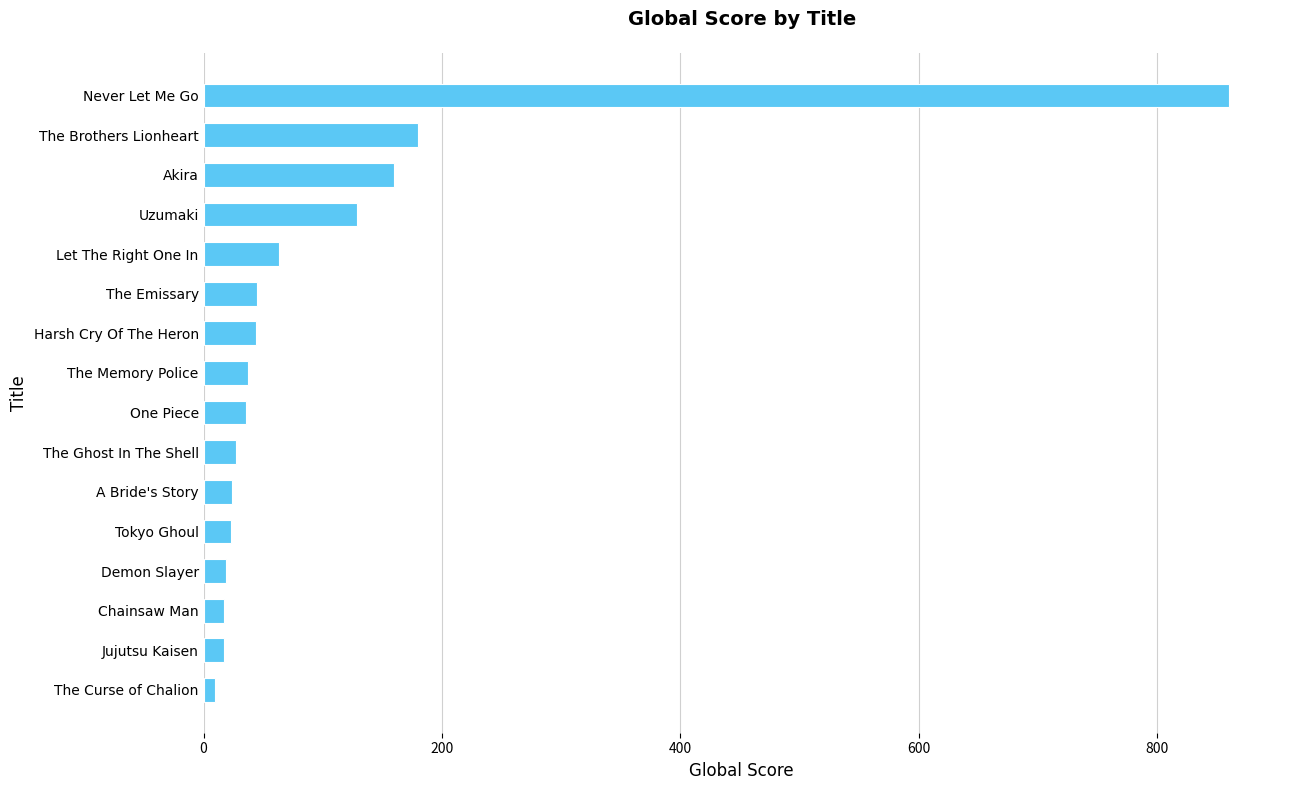

What is the sum of all values?

1691